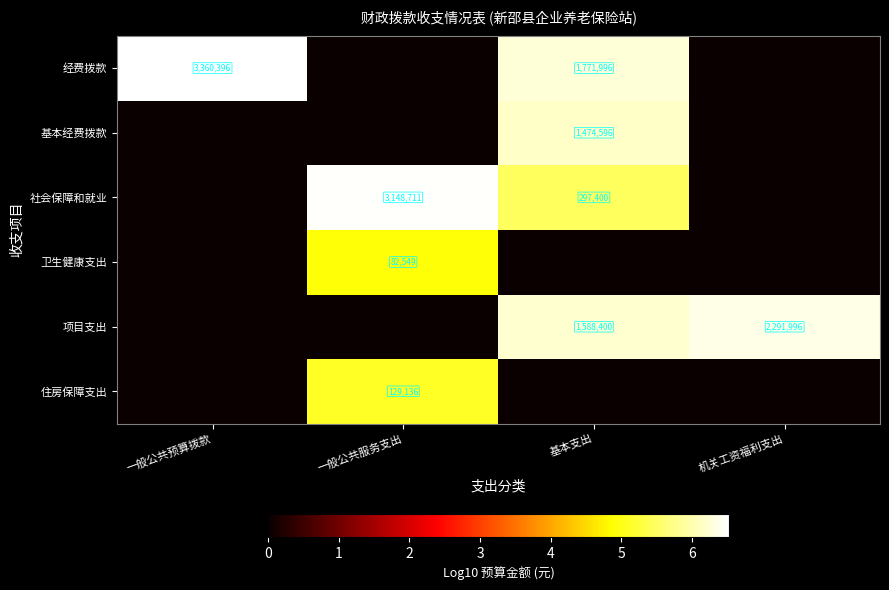

True or false: 项目支出 has a value of 1026424 at 机关工资福利支出.

False